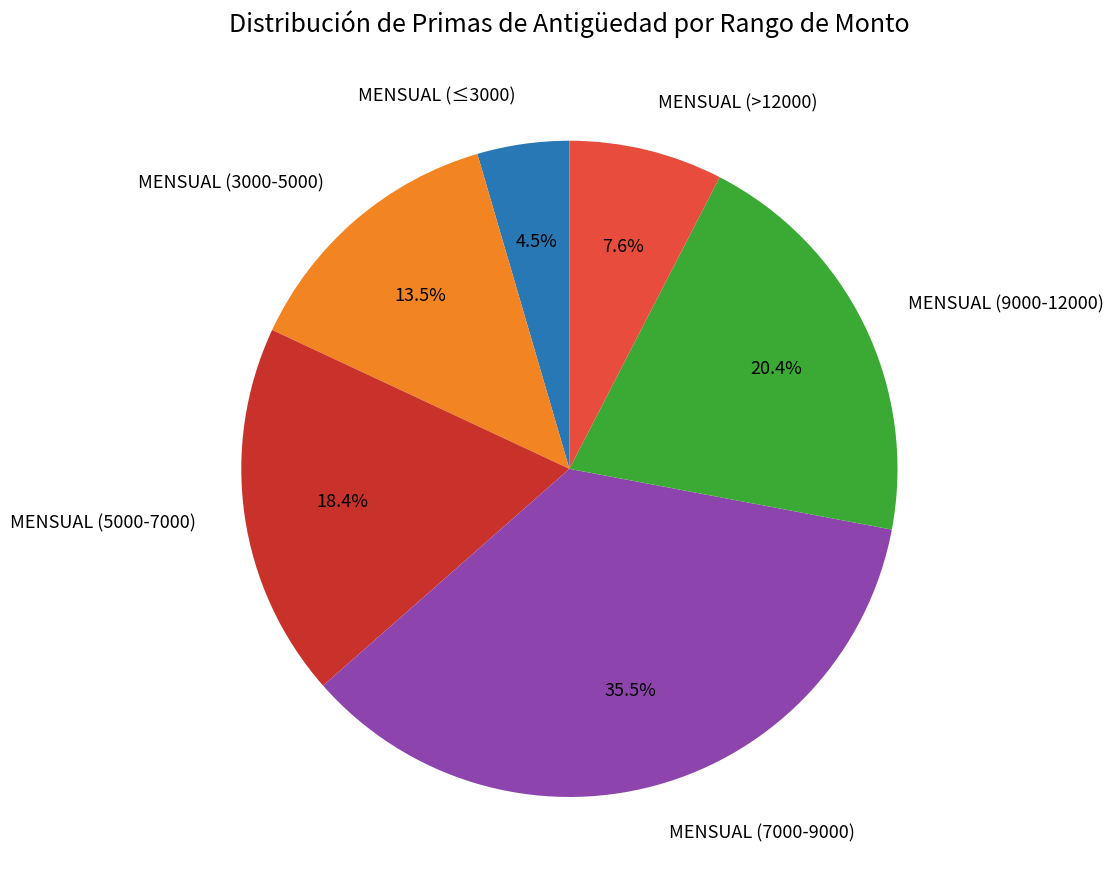

Rank the categories by value from highest to lowest.

MENSUAL (7000-9000), MENSUAL (9000-12000), MENSUAL (5000-7000), MENSUAL (3000-5000), MENSUAL (>12000), MENSUAL (≤3000)